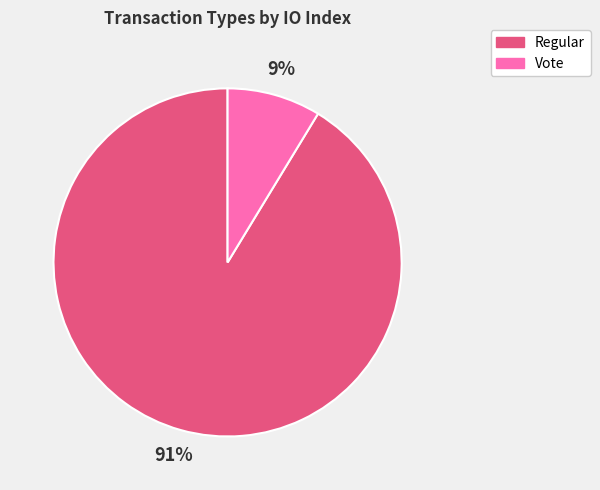

True or false: Vote accounts for 9% of the total.

True